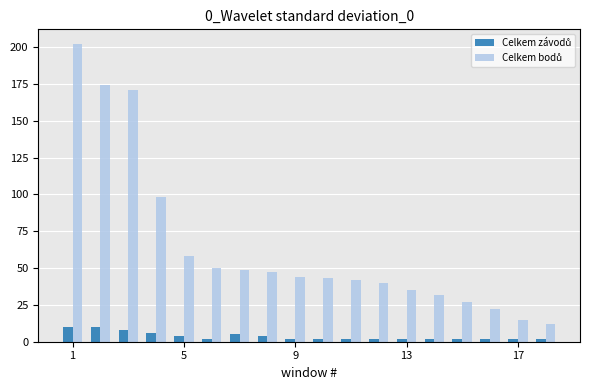

At how many categories does at least one series exceed 121?

3